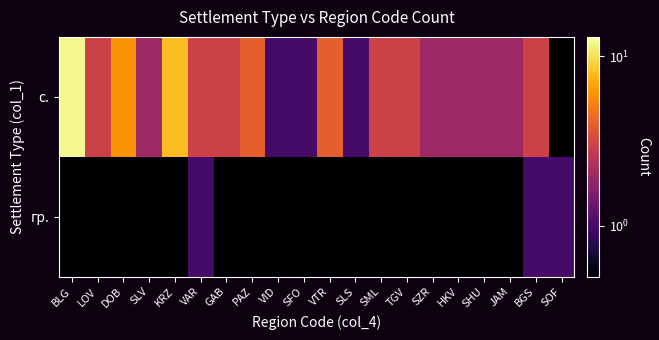

Reading left to right, what are all the values shown in this chart?

с.: BLG=12.0	LOV=3.0	DOB=6.0	SLV=2.0	KRZ=8.0	VAR=3.0	GAB=3.0	PAZ=4.0	VID=1.0	SFO=1.0	VTR=4.0	SLS=1.0	SML=3.0	TGV=3.0	SZR=2.0	HKV=2.0	SHU=2.0	JAM=2.0	BGS=3.0	SOF=0.5
гр.: BLG=0.5	LOV=0.5	DOB=0.5	SLV=0.5	KRZ=0.5	VAR=1.0	GAB=0.5	PAZ=0.5	VID=0.5	SFO=0.5	VTR=0.5	SLS=0.5	SML=0.5	TGV=0.5	SZR=0.5	HKV=0.5	SHU=0.5	JAM=0.5	BGS=1.0	SOF=1.0